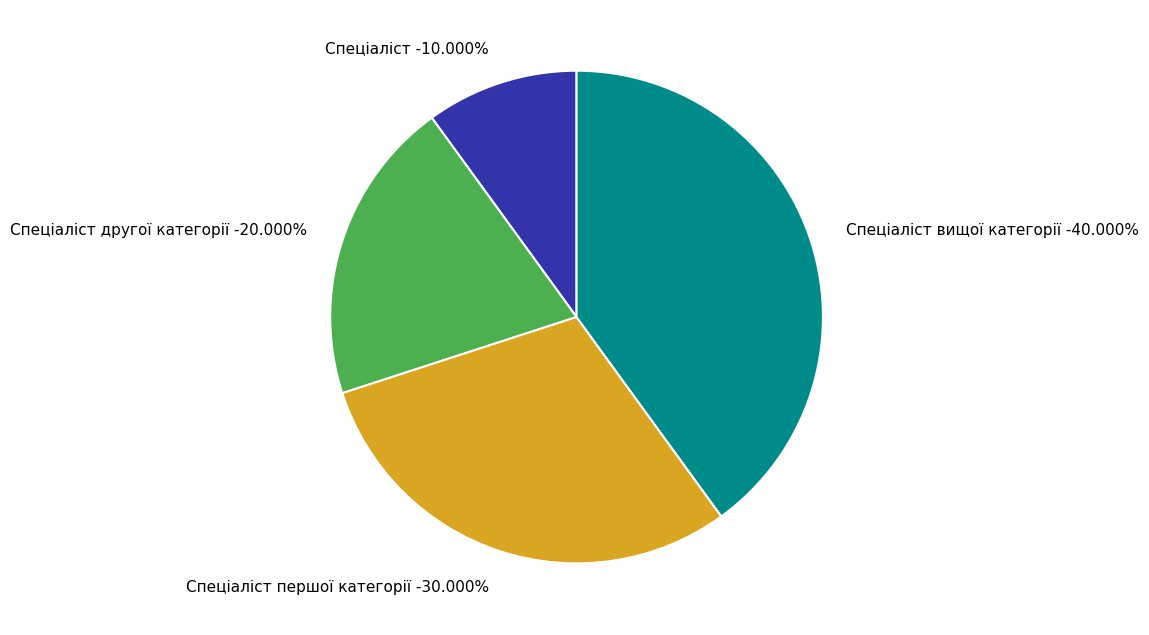

What is the ratio of the value at Спеціаліст to the value at Спеціаліст першої категорії?

0.3